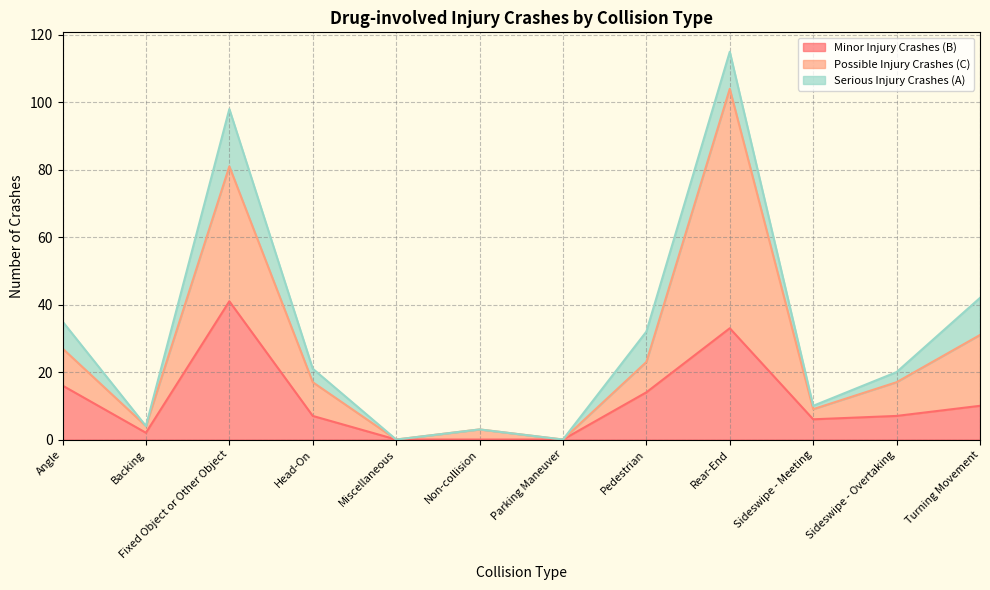

What is the difference between the maximum and second lowest values in the Serious Injury Crashes (A) series?

17